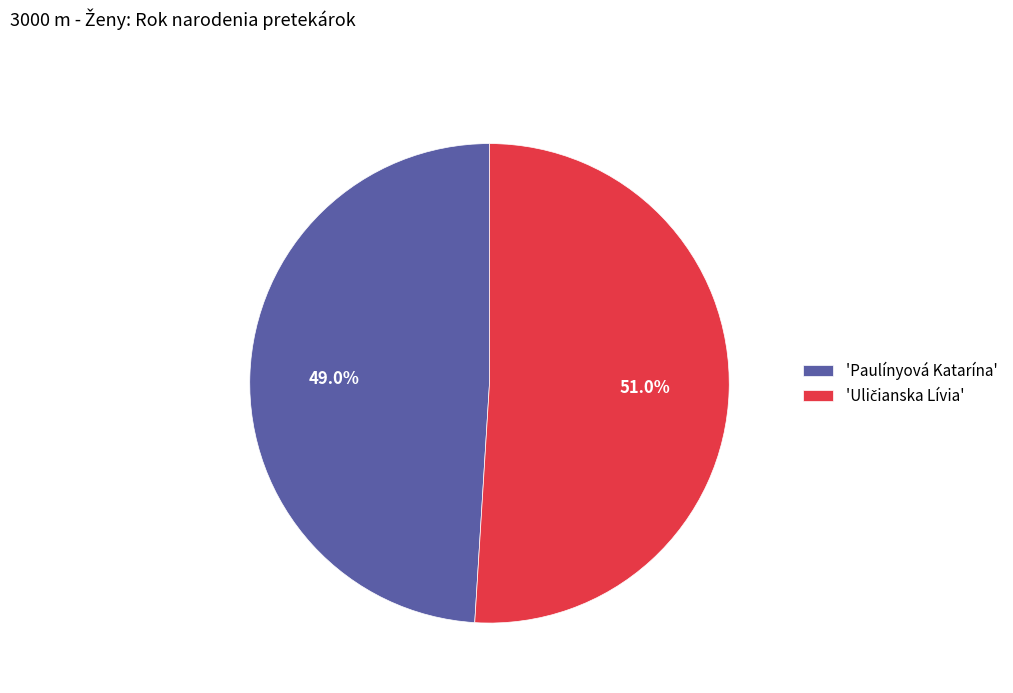

To the nearest percent, what is the average slice percentage?

50%